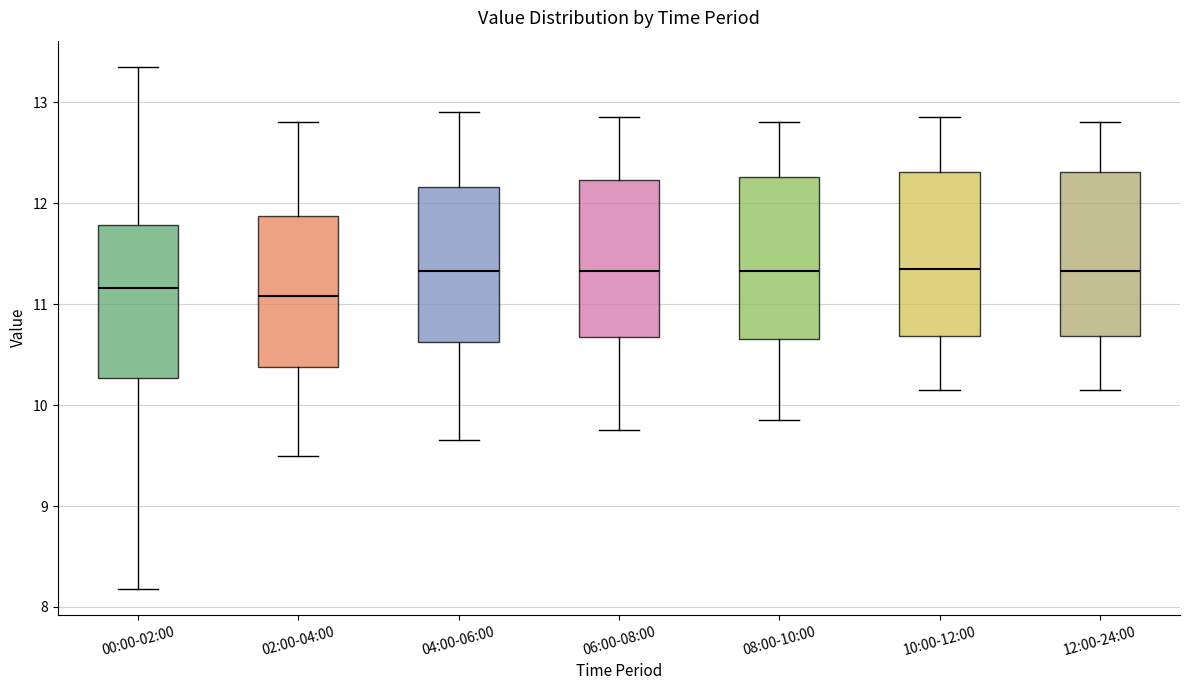

Where is the upper edge of the box for 06:00-08:00 on the y-axis? The values are not printed on the chart, so give them approximately, as read against the axis.

12.2